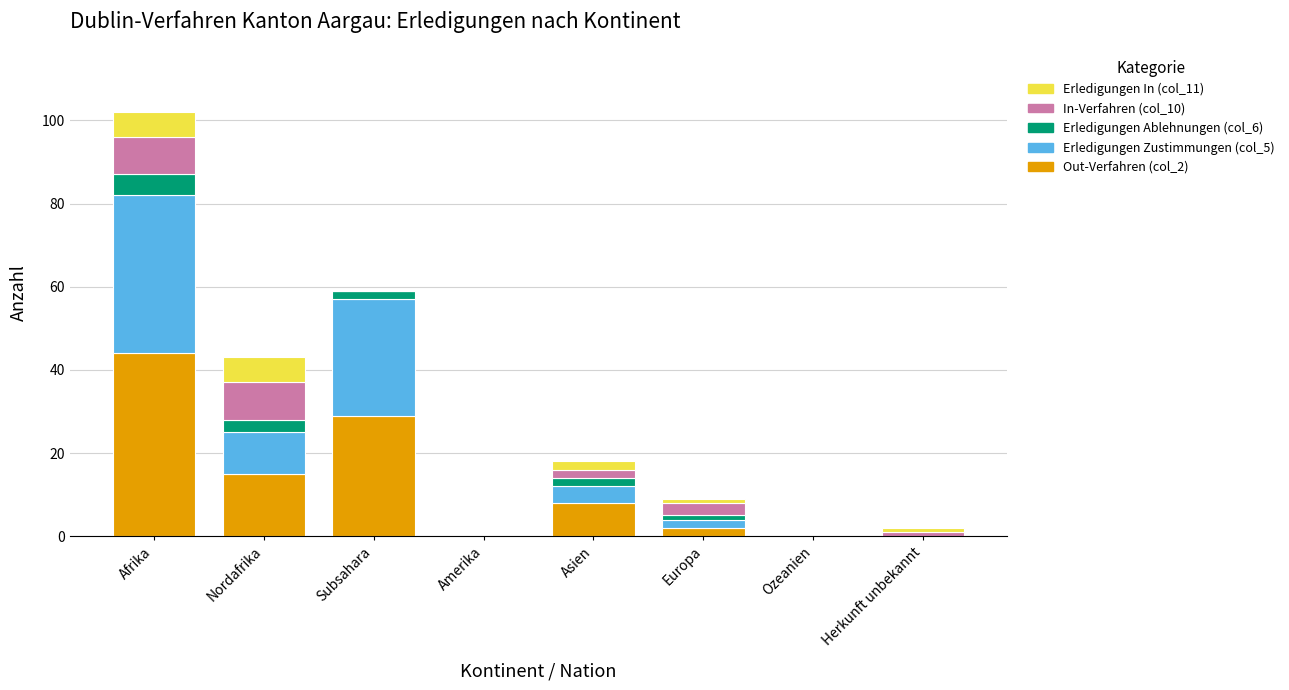

The value of Out-Verfahren (col_2) at Nordafrika is 24. True or false?

False